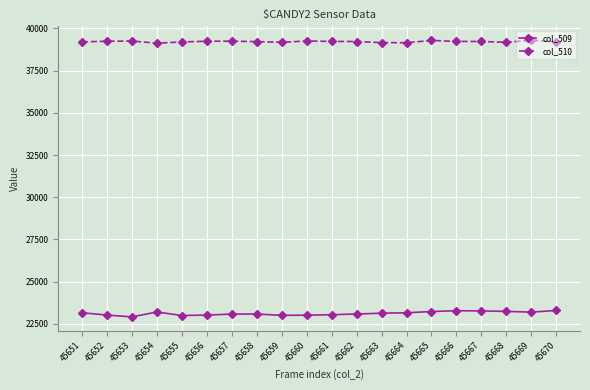

The col_509 series shows 34894 at 45665. True or false?

False